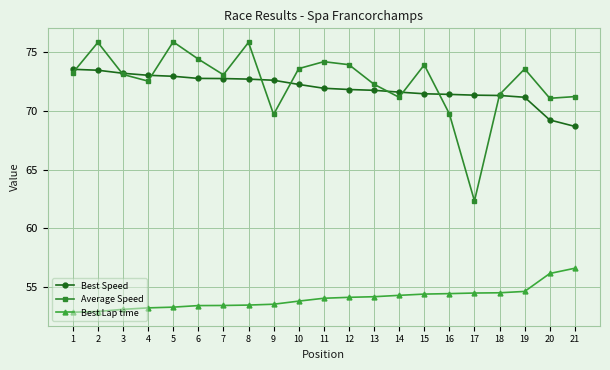

Which series has the largest range (max minus min)?

Average Speed